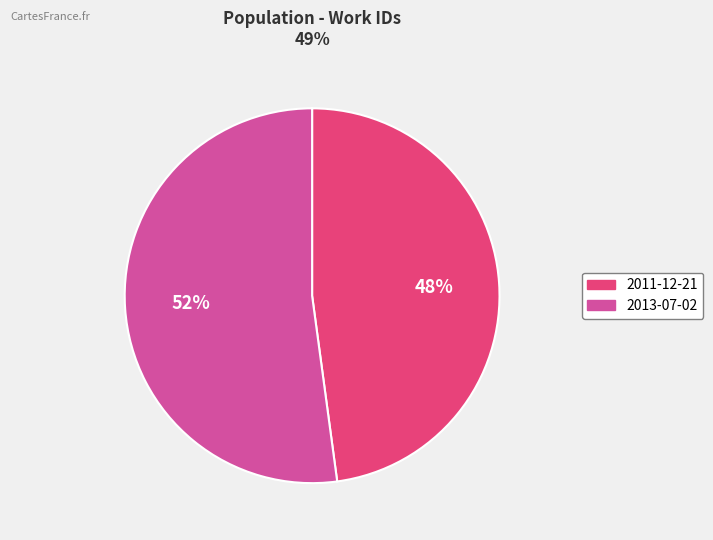

What is the ratio of the value at 2013-07-02 to the value at 2011-12-21?

1.1